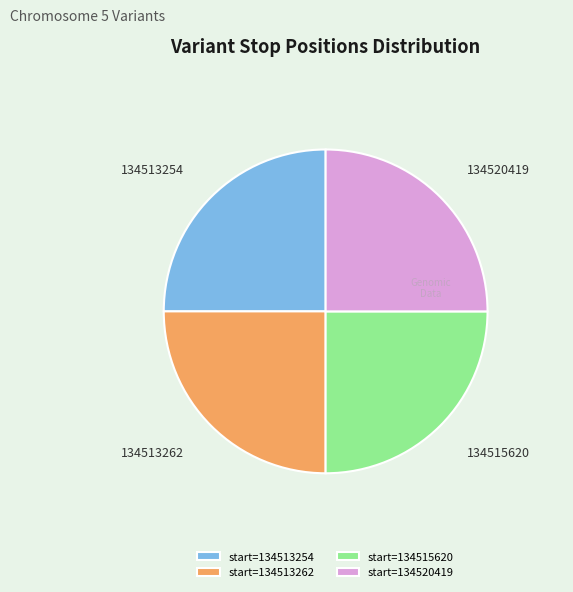

Approximately how many times larger is the value at 134513254 compared to 134513262?

1.0